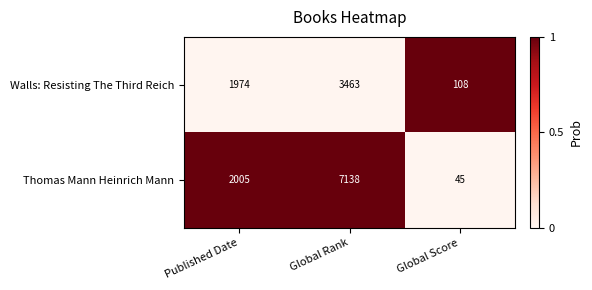

What is the difference between the maximum and minimum values in the Thomas Mann Heinrich Mann series?

7093